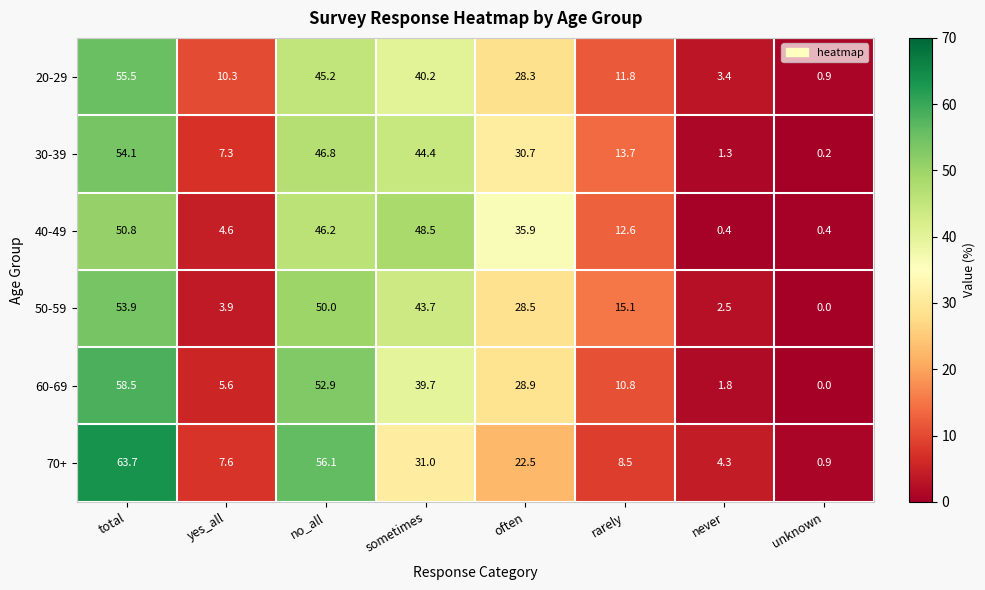

What is the sum of the 30-39 values at total and unknown?

54.3